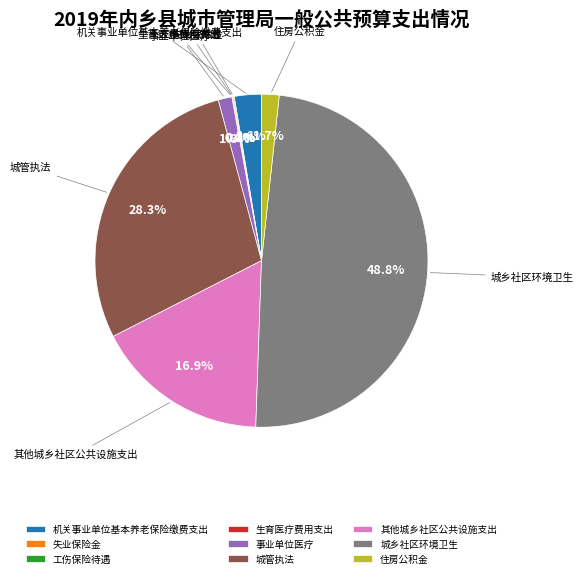

Which slice is the largest?

城乡社区环境卫生